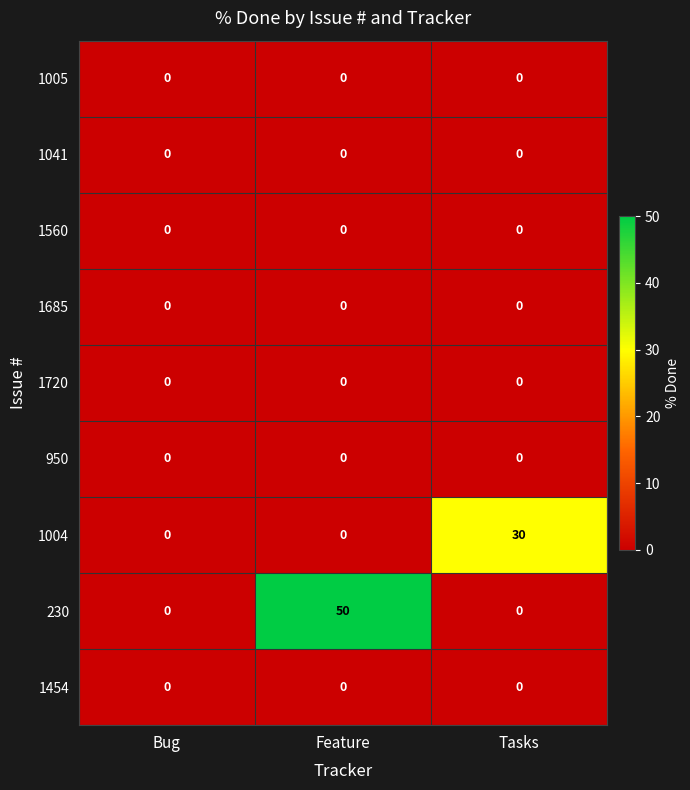

At how many categories does at least one series exceed 23?

2